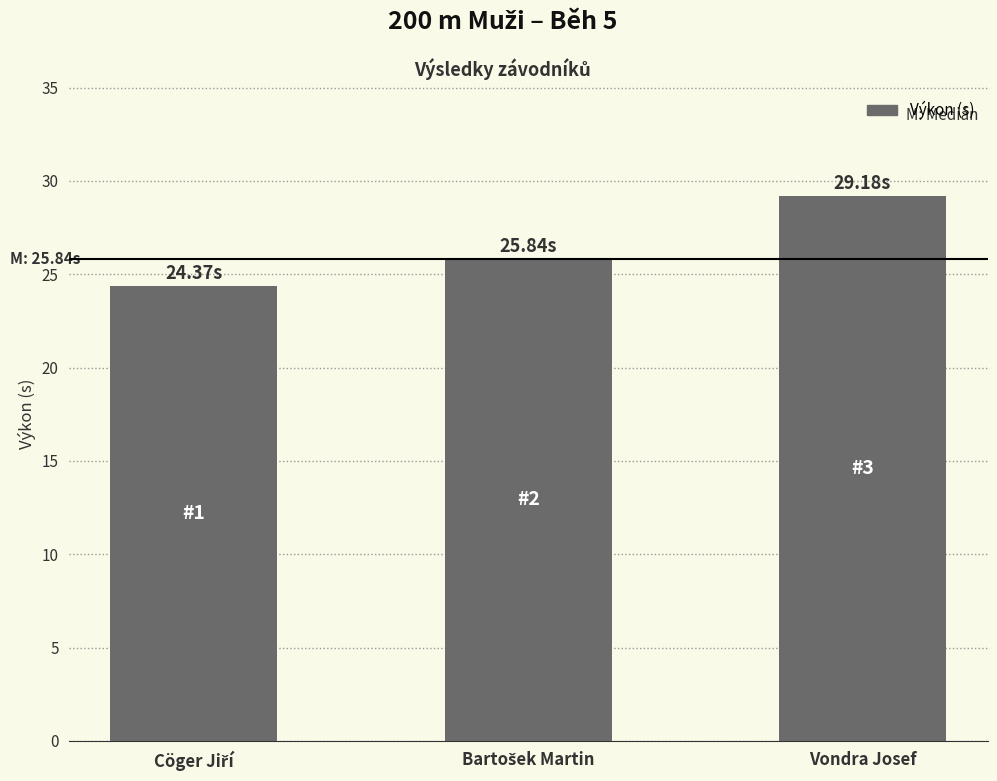

What is the difference between the second highest and minimum values?

1.5